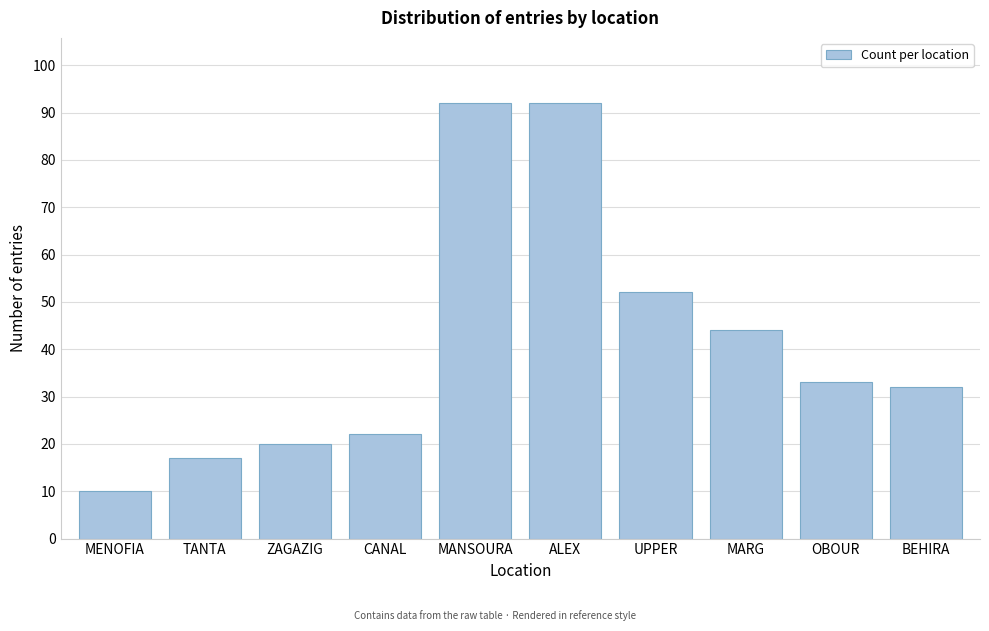

Reading left to right, transcribe all the data shown in this chart.

MENOFIA=10	TANTA=17	ZAGAZIG=20	CANAL=22	MANSOURA=92	ALEX=92	UPPER=52	MARG=44	OBOUR=33	BEHIRA=32